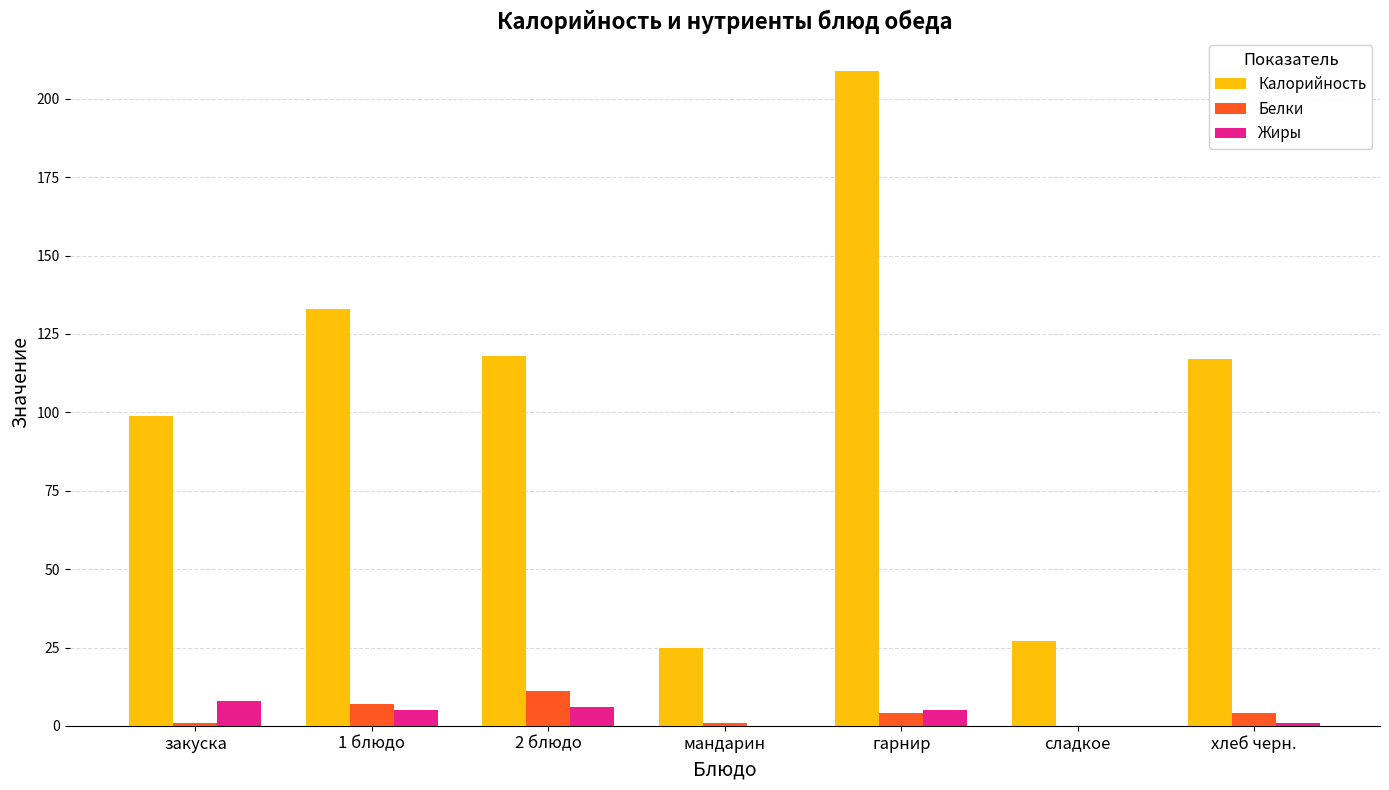

What is the sum of the Жиры values at гарнир and мандарин?

5